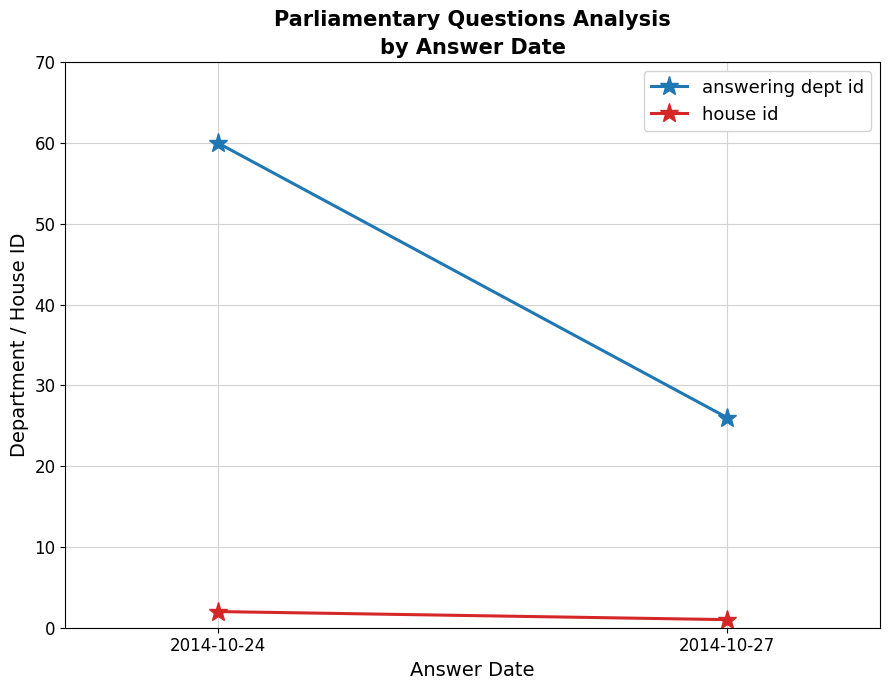

What is the value of the house id point at the 1st from the left?

2